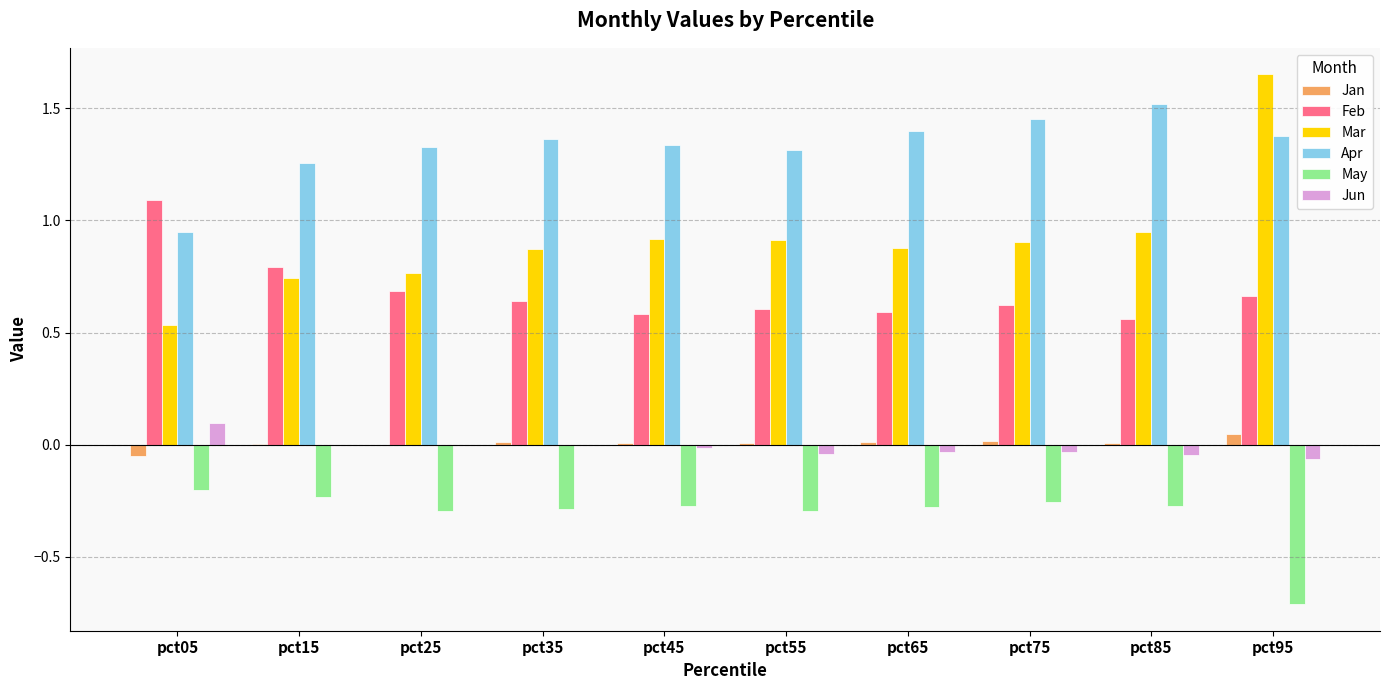

Count the number of data series in this chart.

6